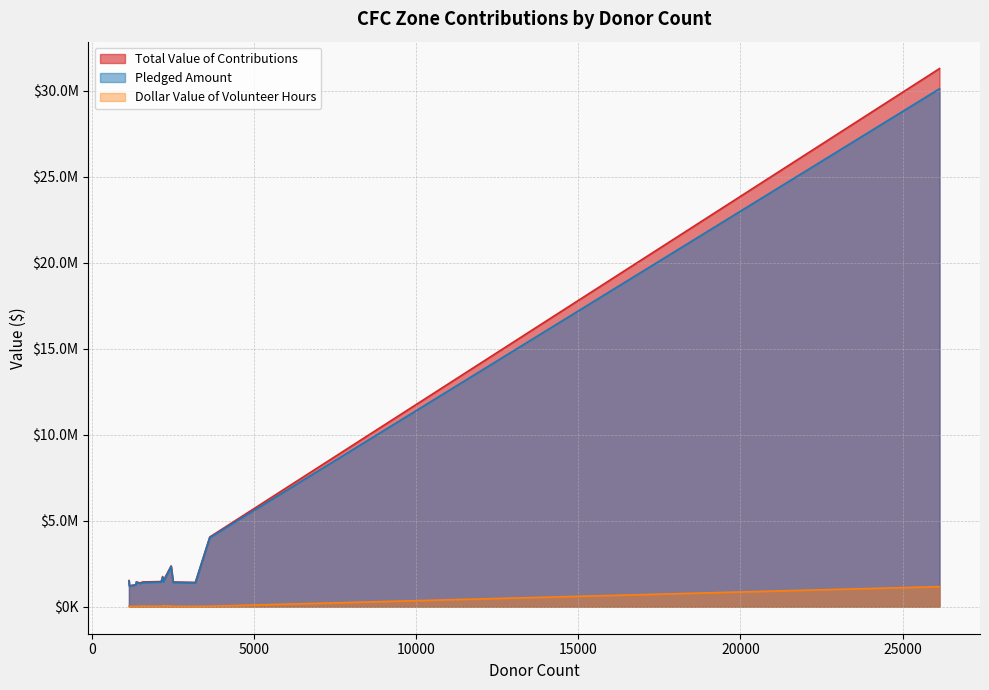

In Dollar Value of Volunteer Hours, how many points are higher than both neighbors (excluding endpoints)?

4